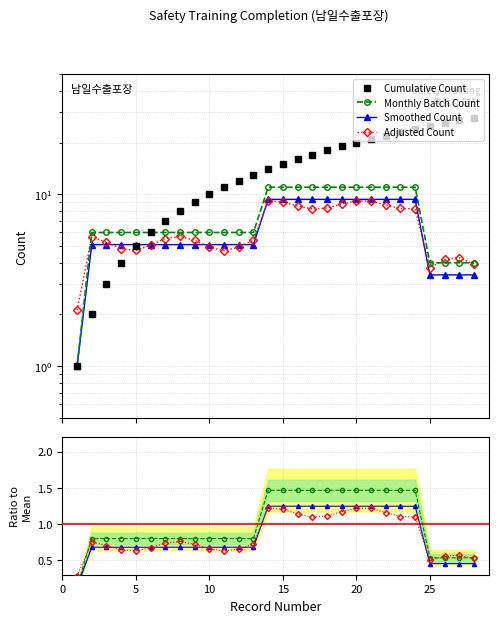

List the series in order of their peak value, lowest first.

Adjusted Count, Smoothed Count, Monthly Batch Count, Cumulative Count